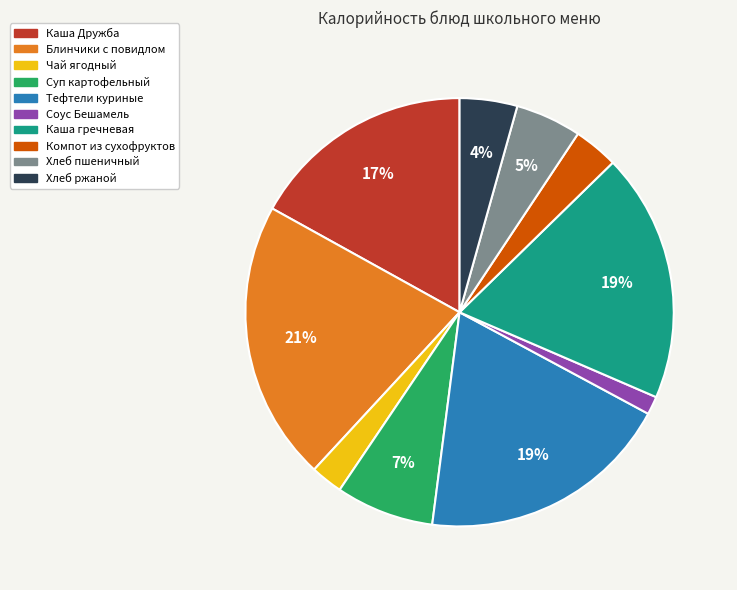

Which slice is the largest?

Блинчики с повидлом